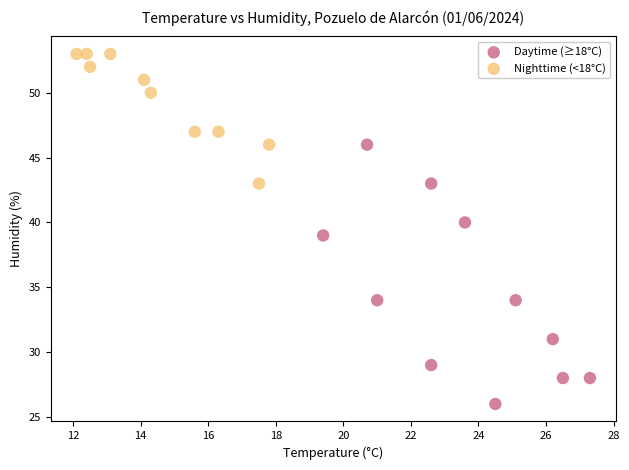

Which series reaches the minimum Y coordinate?

Daytime (≥18°C)